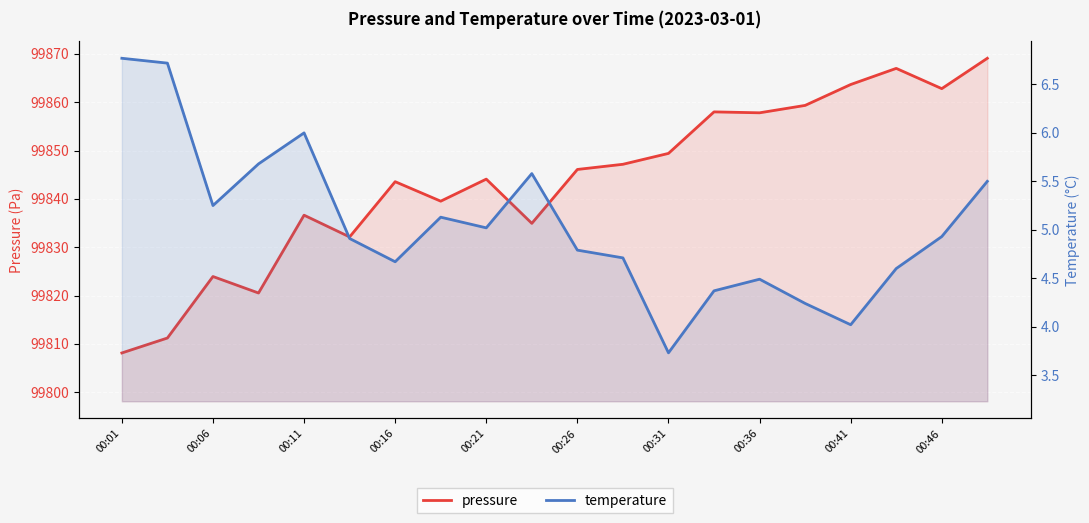

What is the average value of the temperature series?

5.1